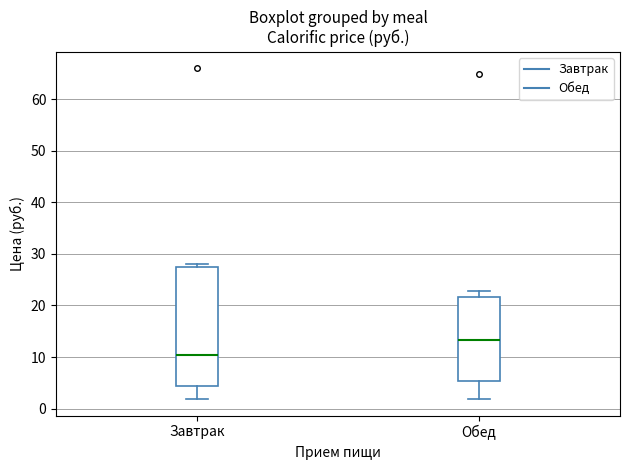

Which box has the highest median line?

Обед